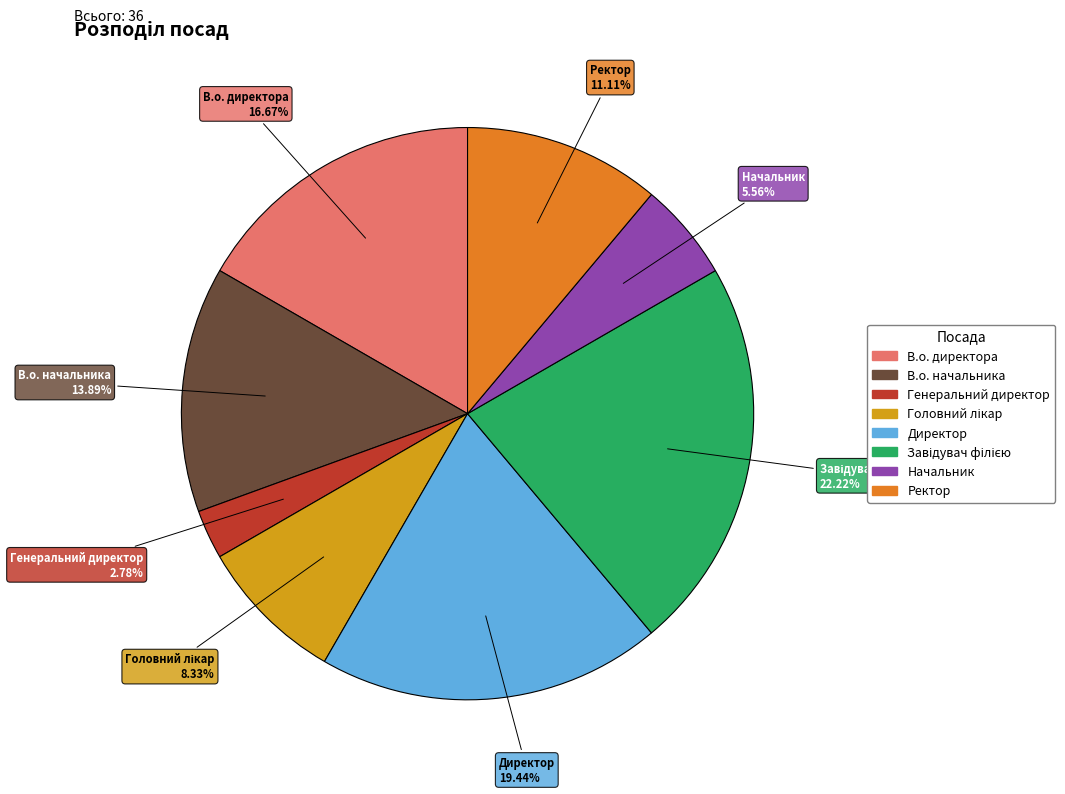

Between Начальник and В.о. начальника, which is larger?

В.о. начальника